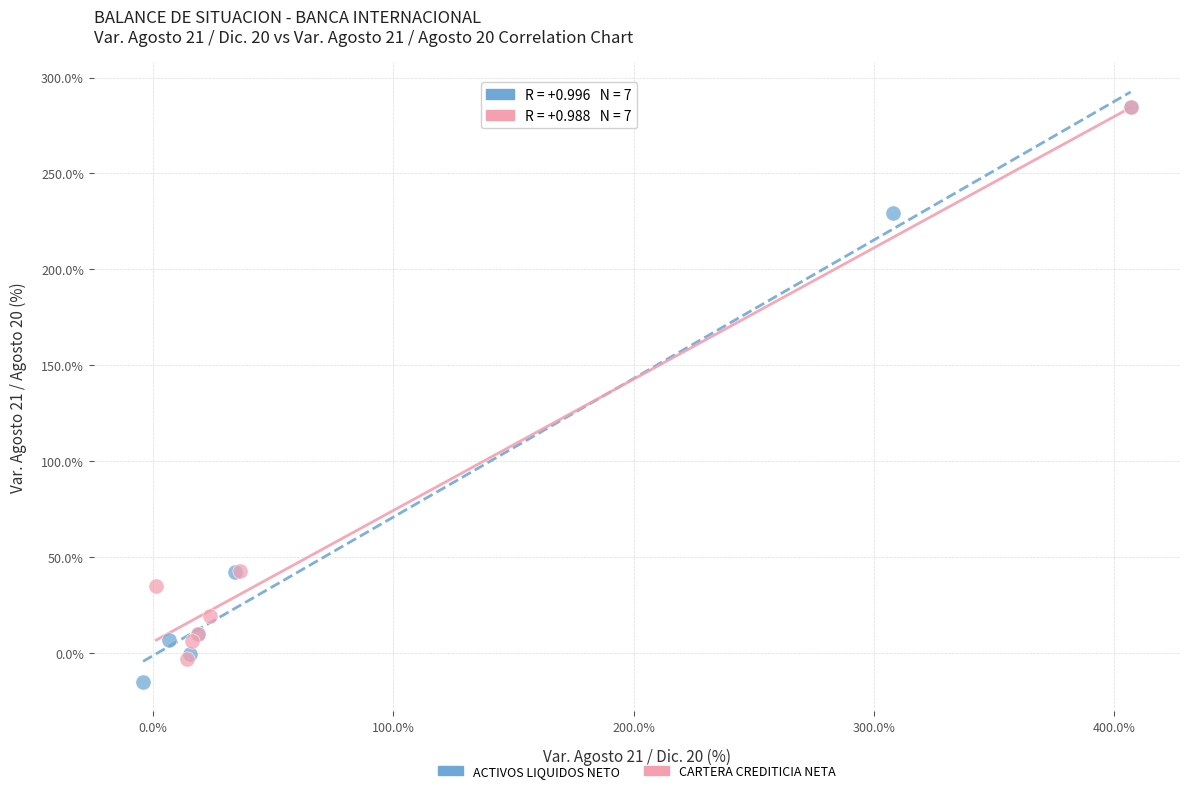

What are all the series names shown in the legend?

ACTIVOS LIQUIDOS NETO, CARTERA CREDITICIA NETA